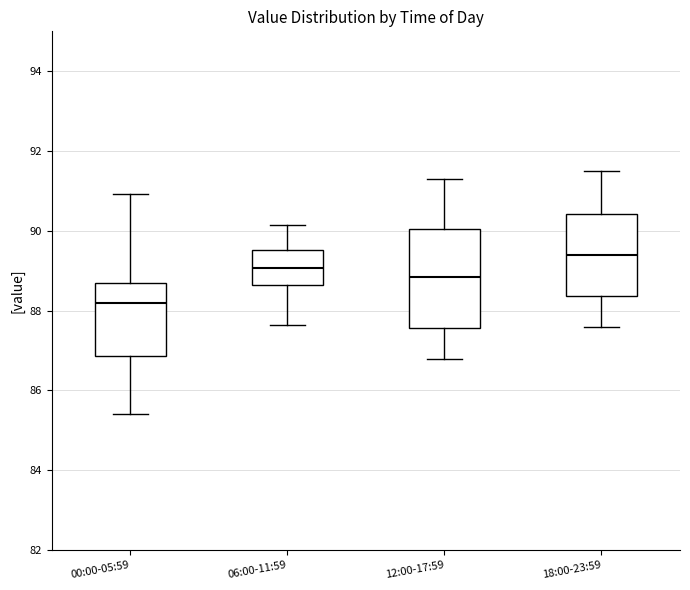

Reading left to right, read every box against the y-axis: the position of its median line, the range the box covers, and the ends of its whiskers. The values are not printed on the chart, so give them approximately, as read against the axis.

00:00-05:59: median 88.2, box 86.8 to 88.6, whiskers 85.4 to 91.0
06:00-11:59: median 89.0, box 88.6 to 89.6, whiskers 87.6 to 90.2
12:00-17:59: median 88.8, box 87.6 to 90.0, whiskers 86.8 to 91.4
18:00-23:59: median 89.4, box 88.4 to 90.4, whiskers 87.6 to 91.6